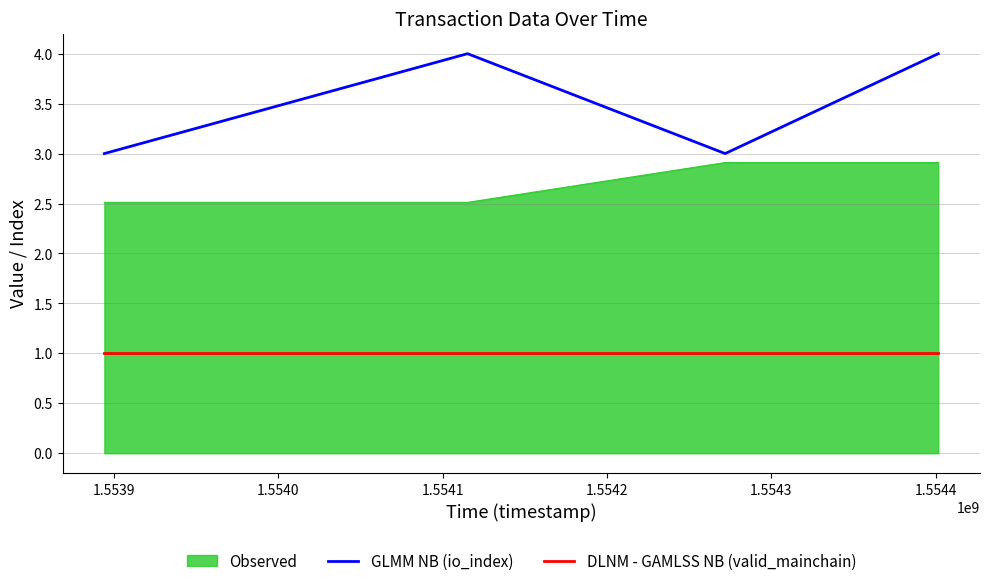

What is the difference between the maximum and minimum values in the Observed series?

0.4